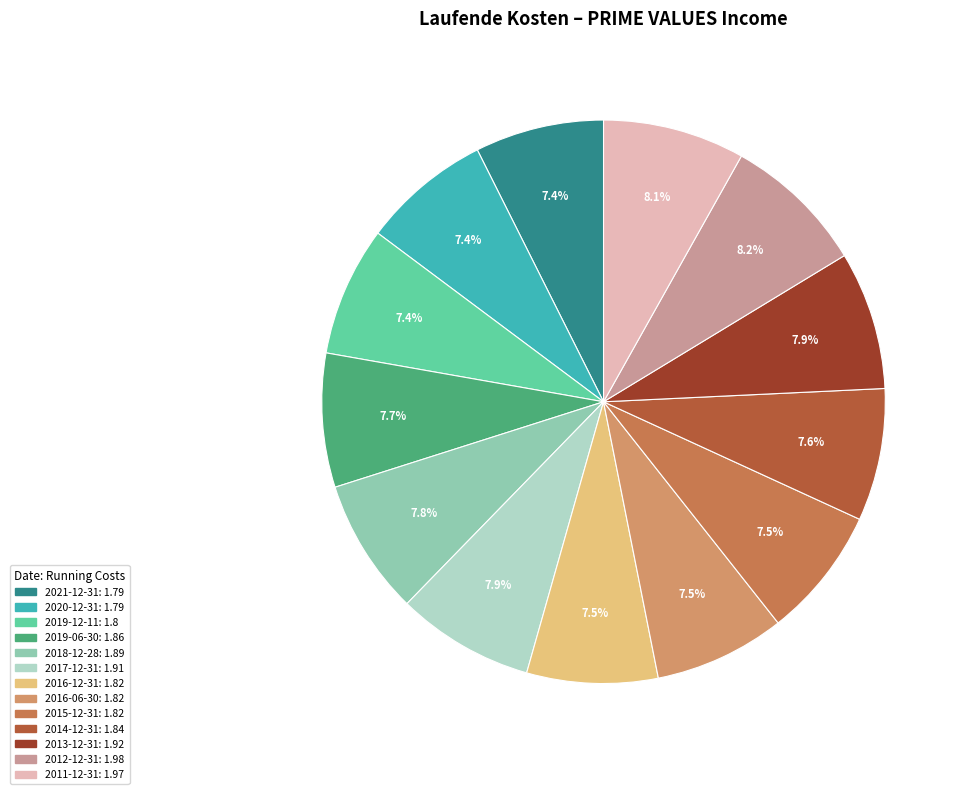

How many slices are in this pie chart?

13